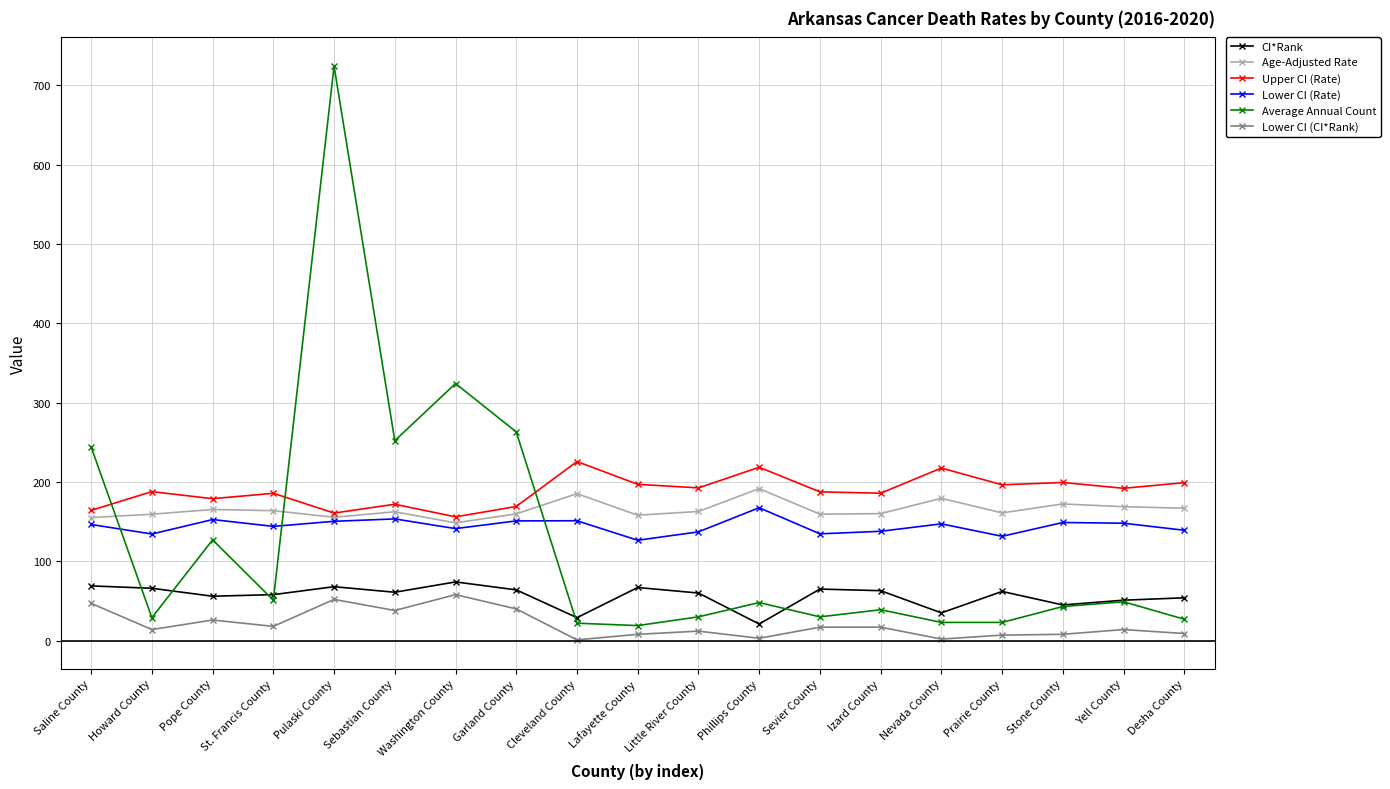

What is the difference between the highest and lowest values at Yell County?

178.0